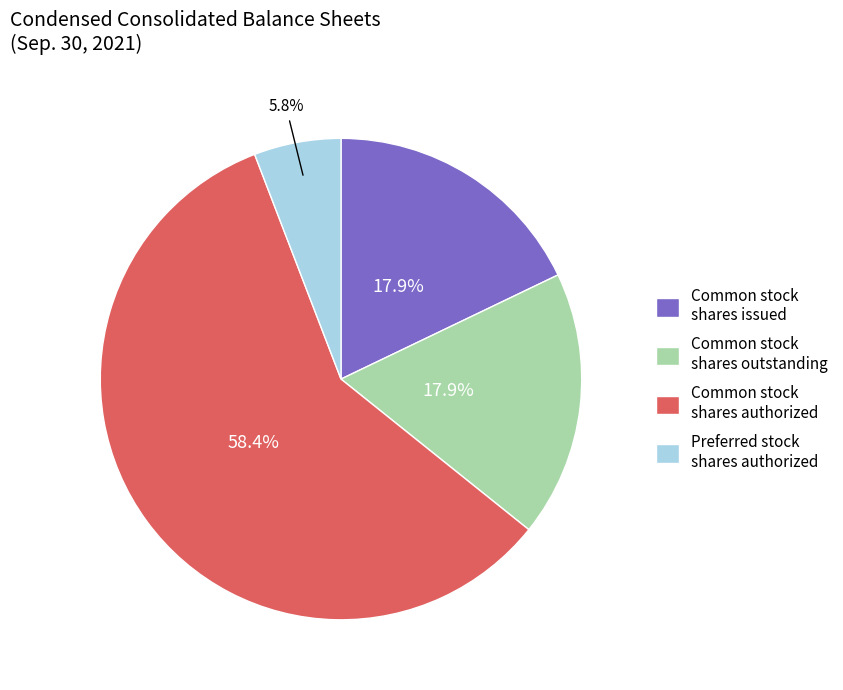

Which slice is the smallest?

Preferred stock shares authorized